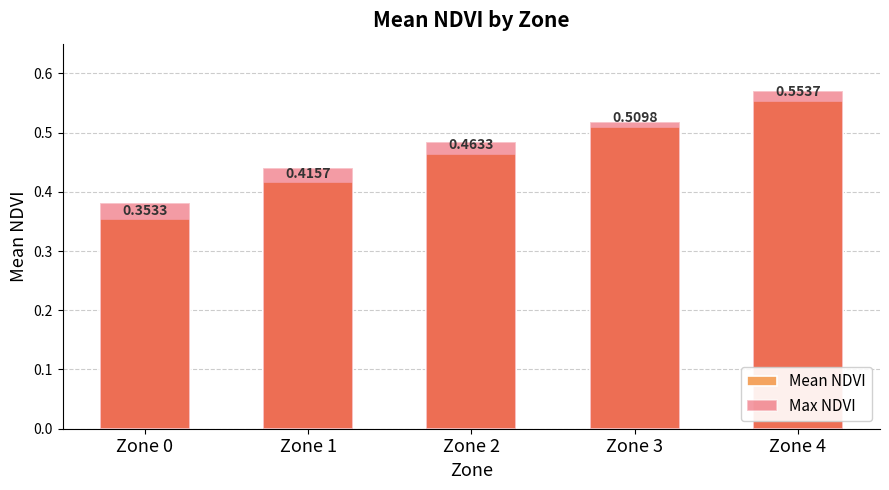

What are all the series names shown in the legend?

Mean NDVI, Max NDVI